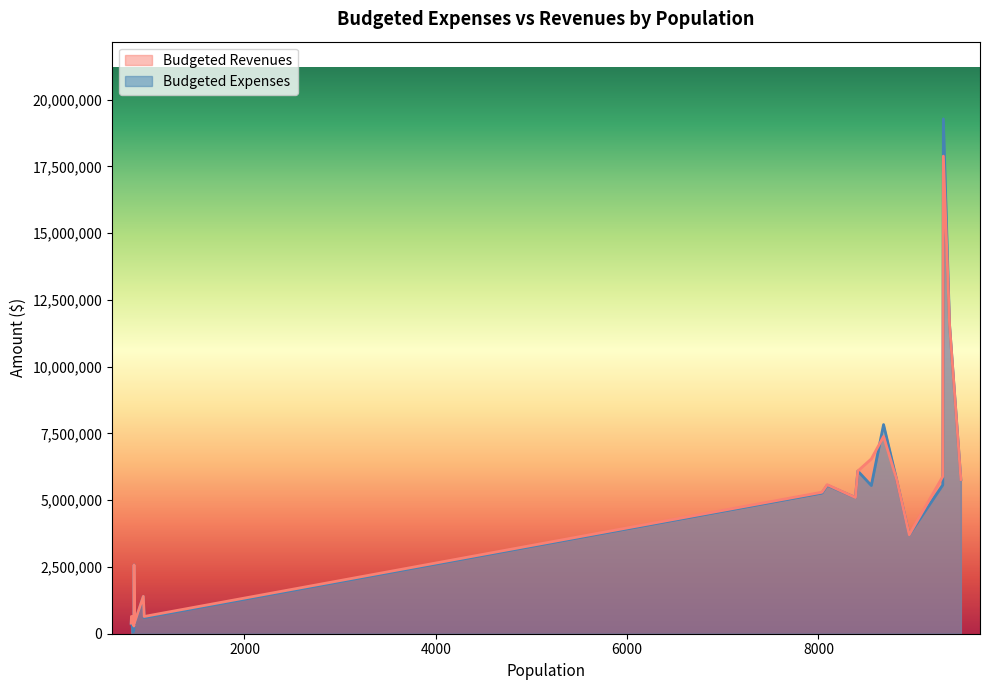

What position from the left is 846?

9